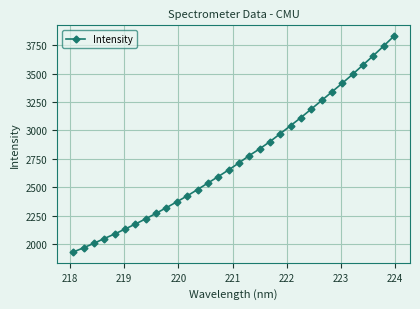

What is the value of the 12th point from the left?

2424.6